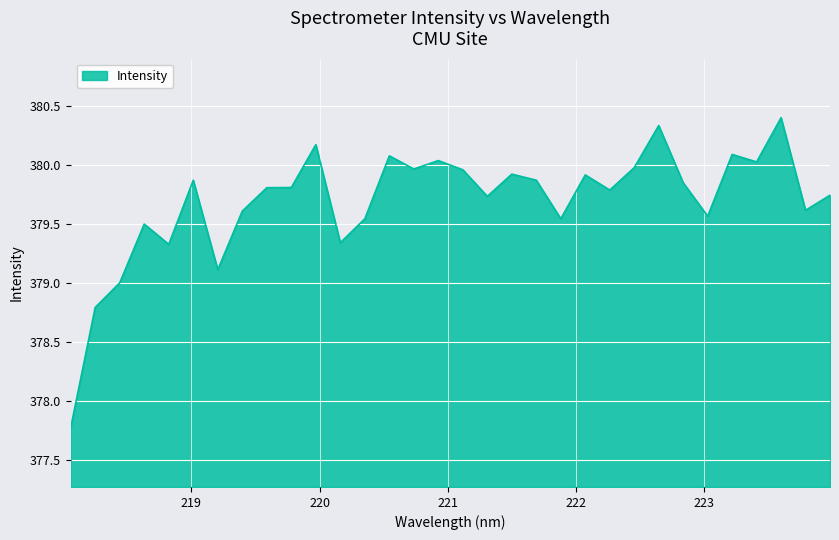

True or false: there are more than 2 points higher than both neighbors.

True